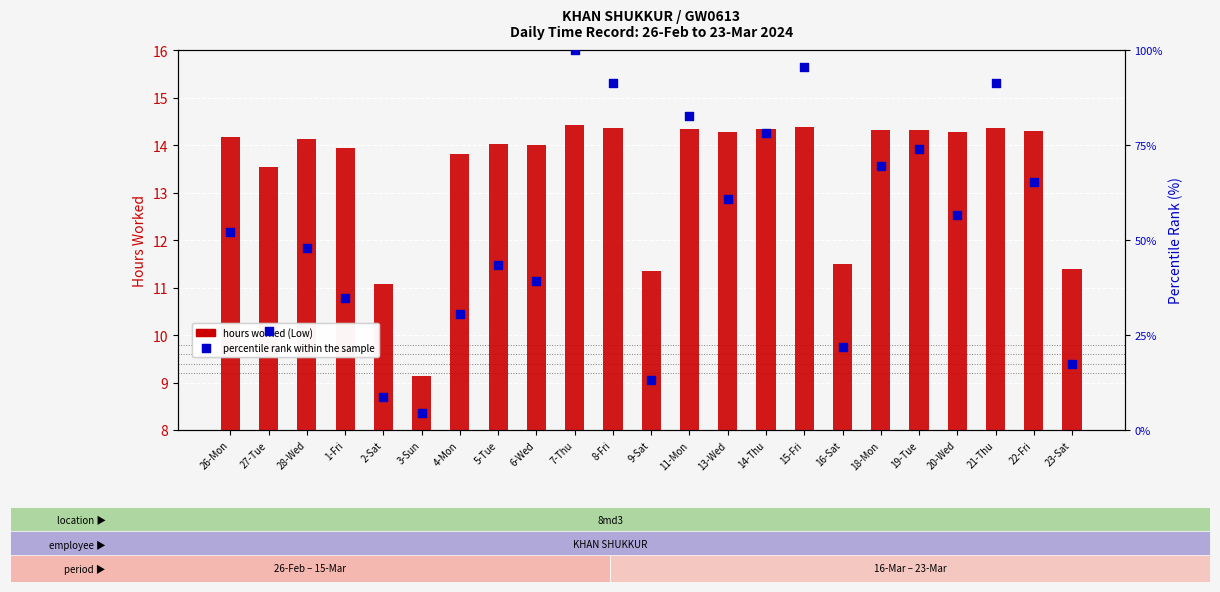

What is the total value across all series at 16-Sat?

33.2